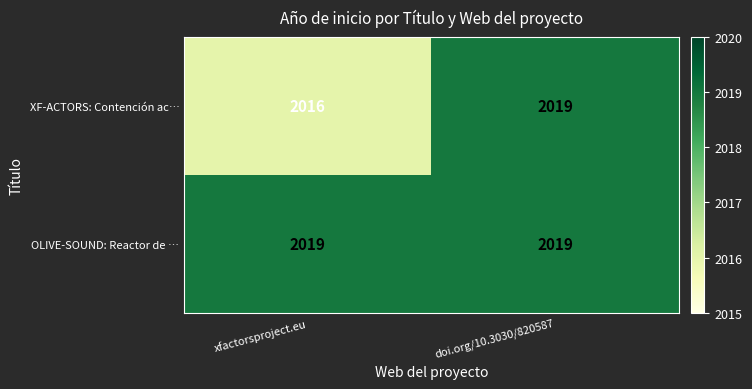

Read the OLIVE-SOUND: Reactor de … value at doi.org/10.3030/820587.

2019